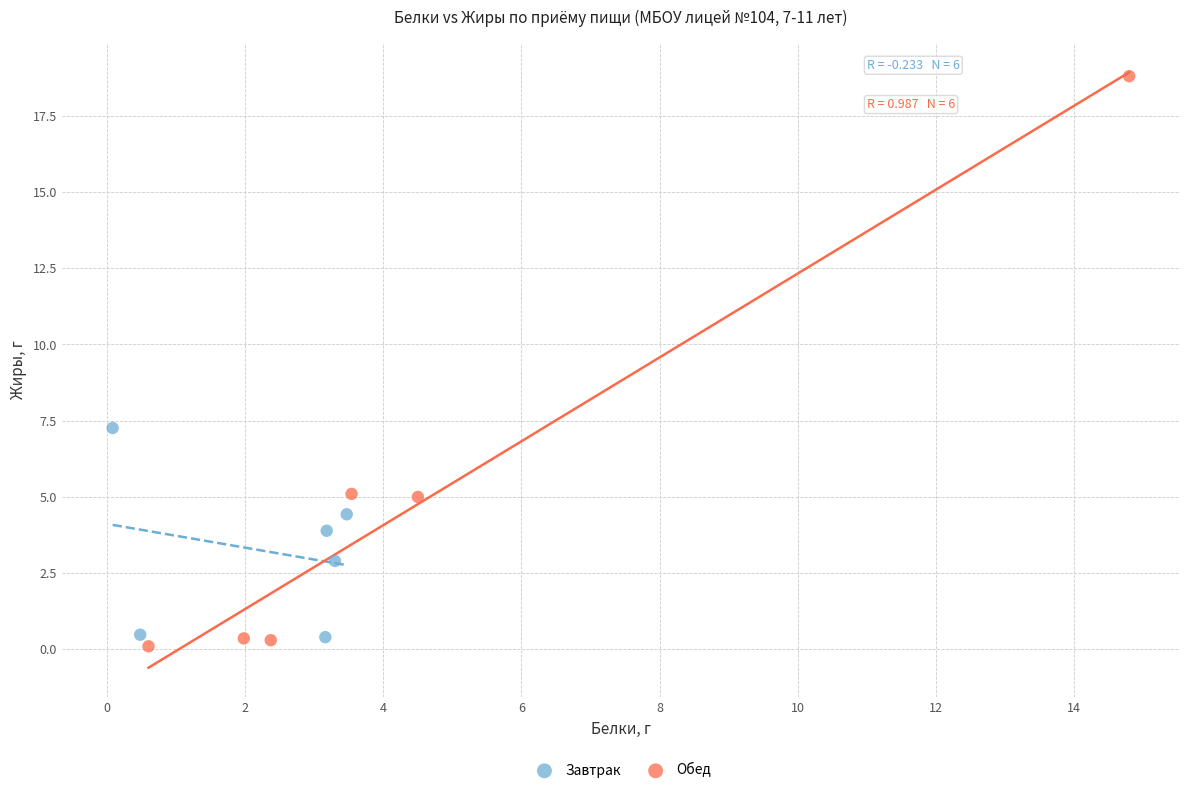

Which series has the widest spread of Y values?

Обед